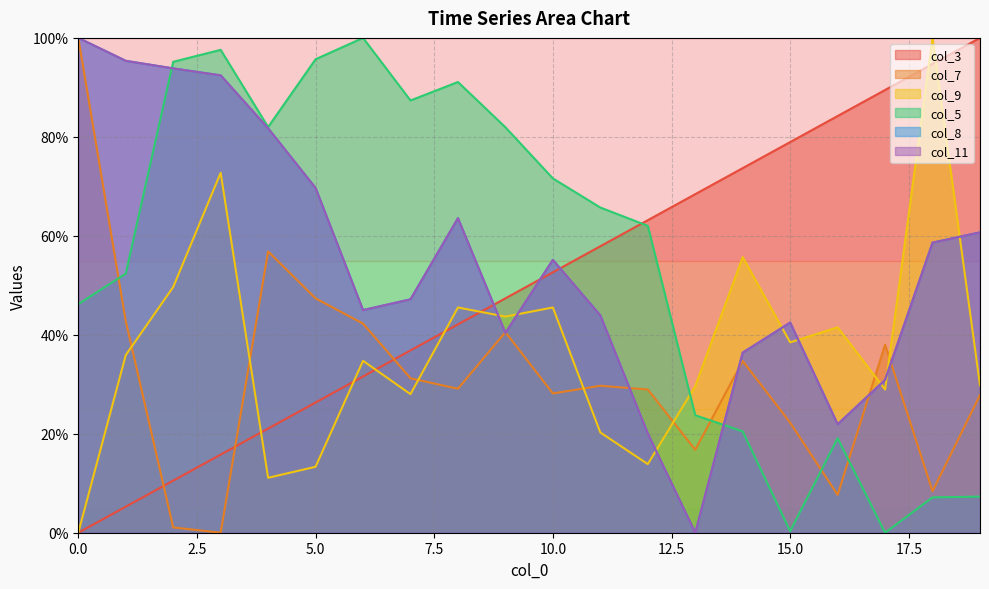

Where do col_7 and col_3 first cross each other?

1 and 2